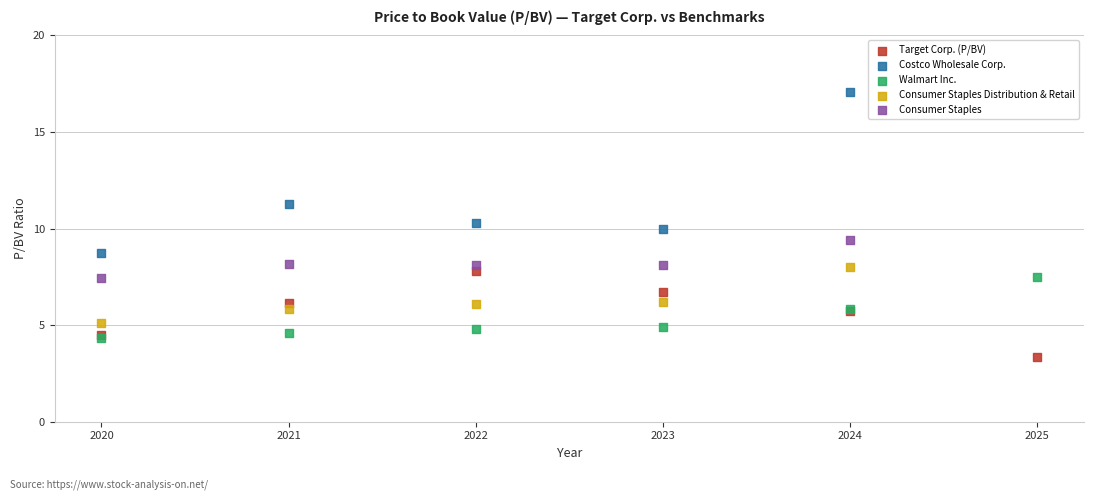

Which series reaches the minimum Y coordinate?

Target Corp. (P/BV)